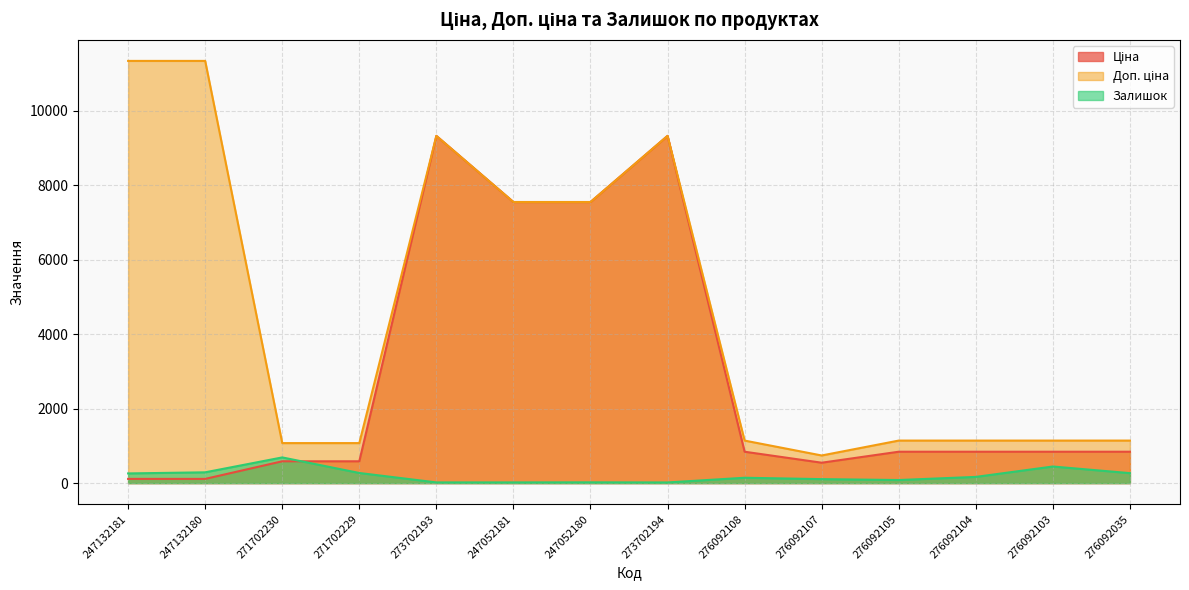

Is it true that Ціна equals 842.8 at 276092104?

True